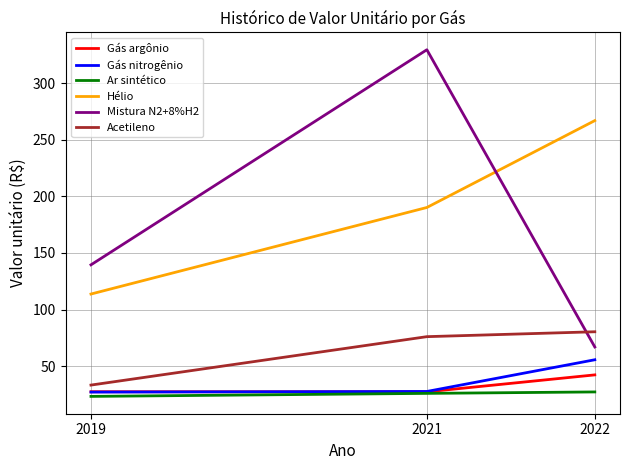

Where does the Mistura N2+8%H2 series first go above 139?

2019